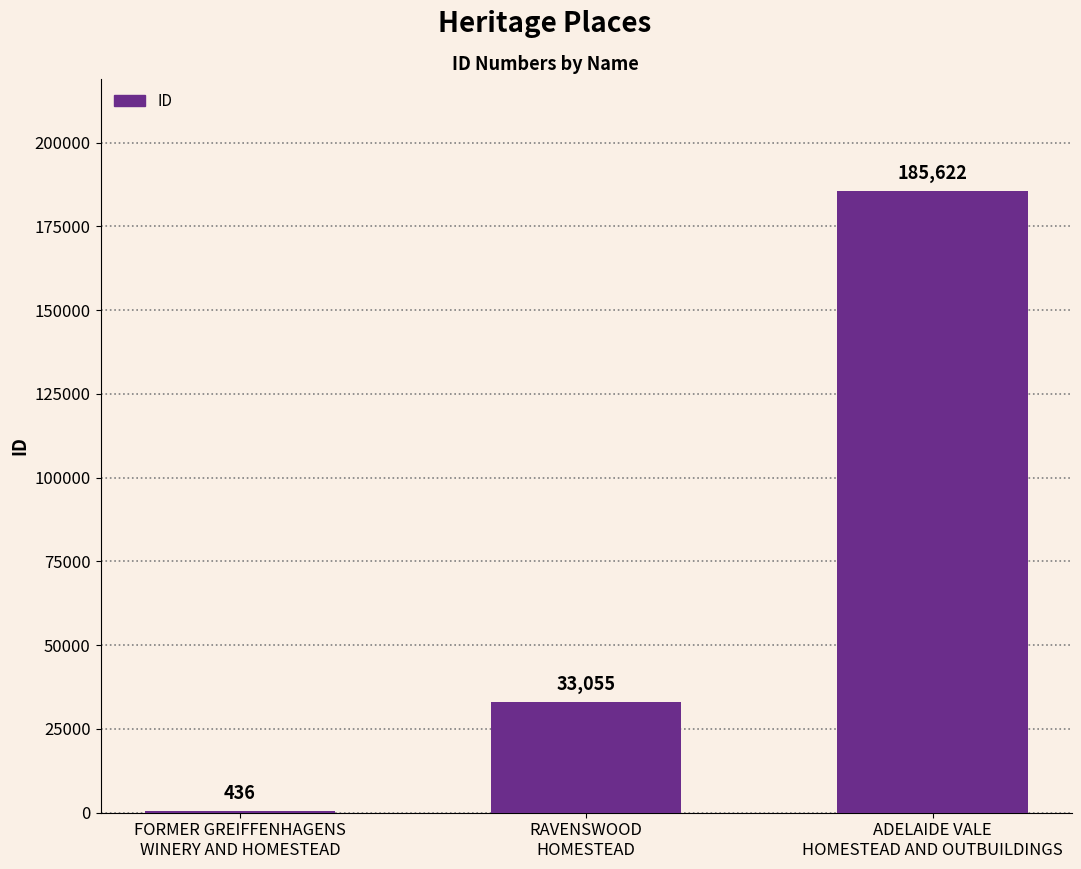

How many values are between 436 and 185622?

3